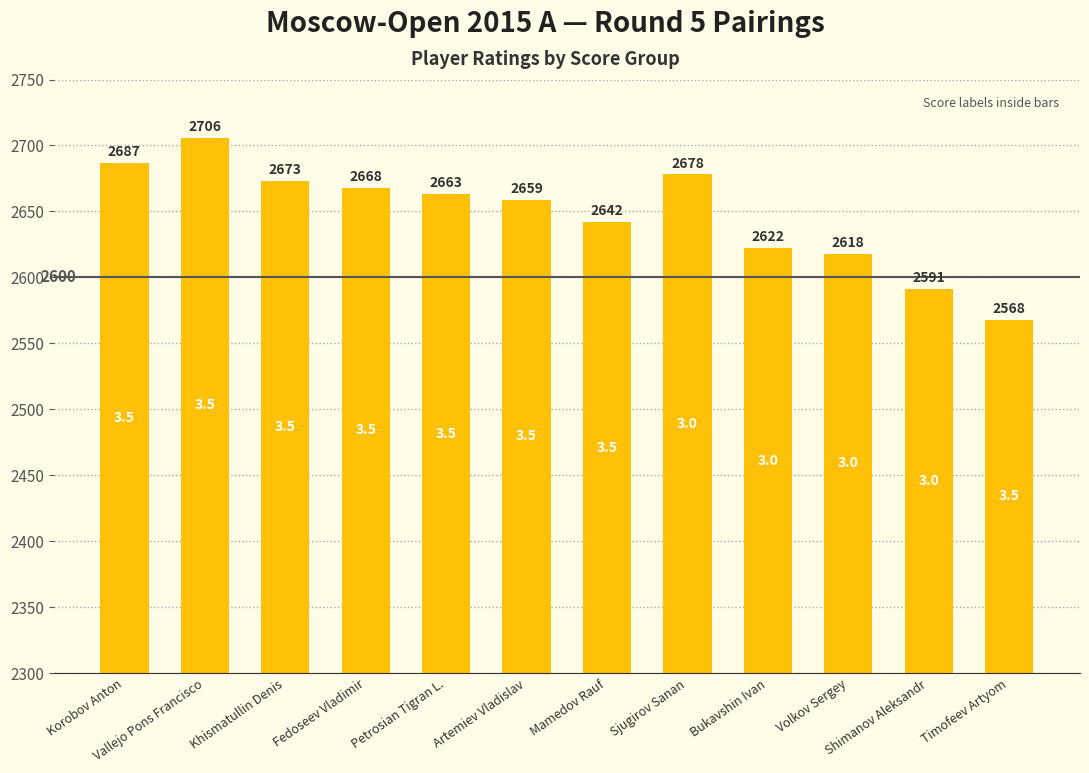

How many bars are there in total?

12